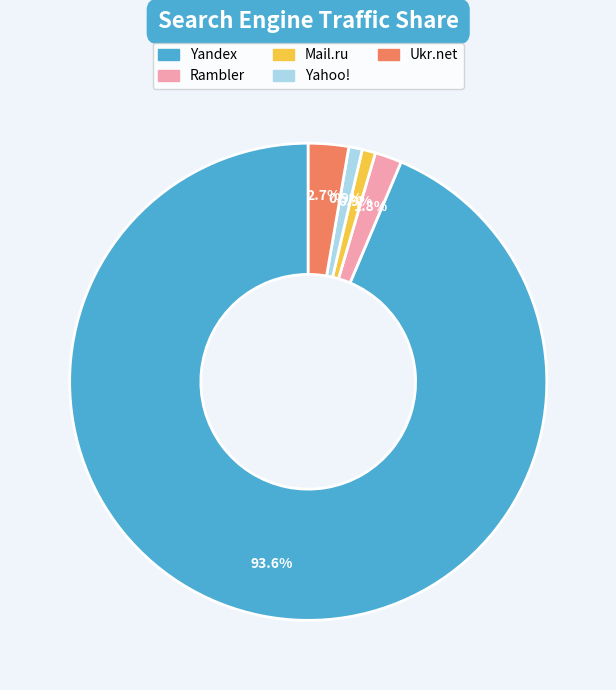

Is it true that Yandex is 94% of the pie?

True